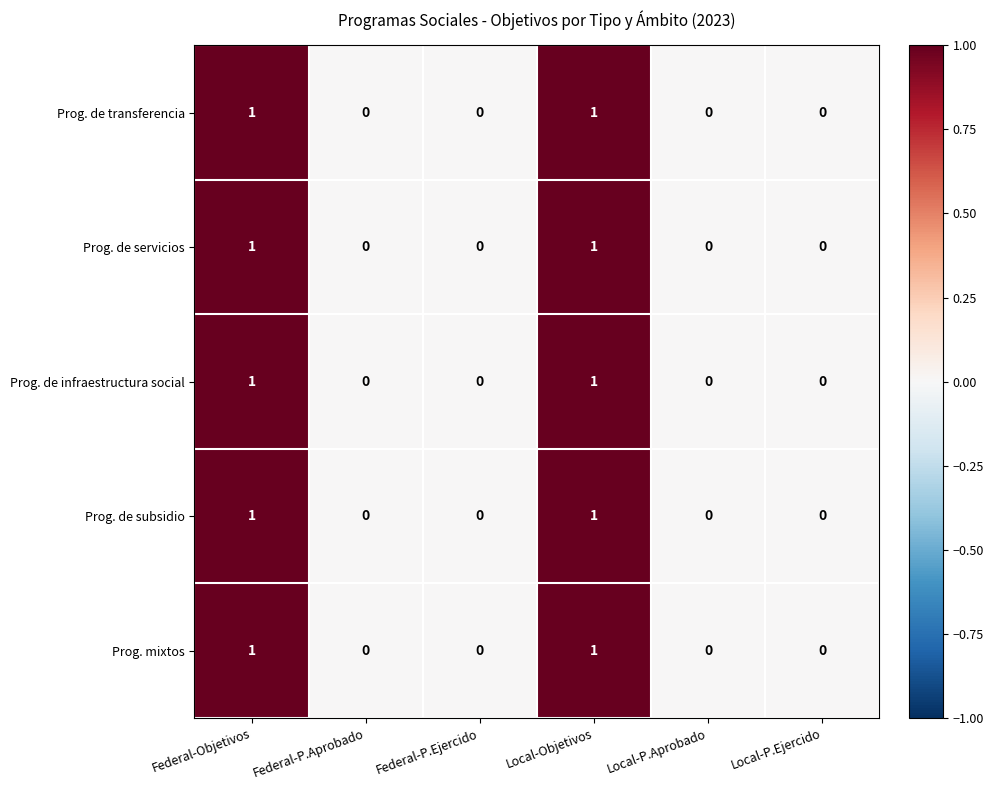

Is it true that Prog. de servicios equals 1 at Federal-Objetivos?

True